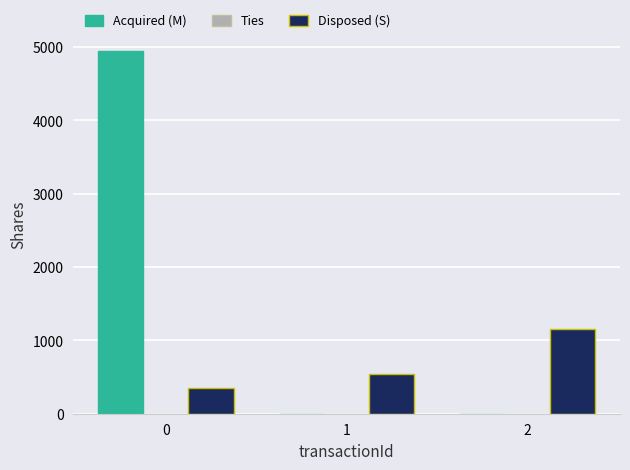

Which series changed the most between 0 and 2?

Acquired (M)